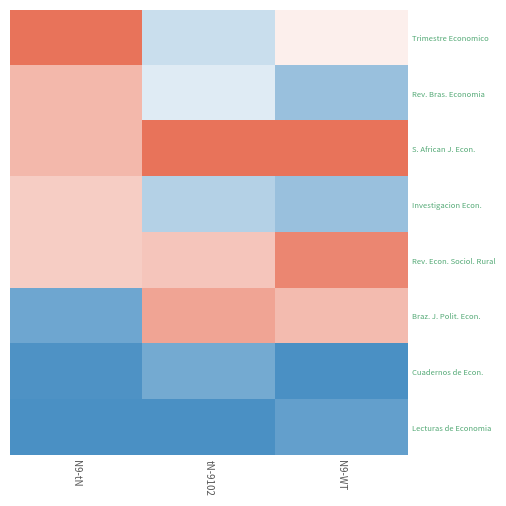

At how many categories does at least one series exceed 0?

3